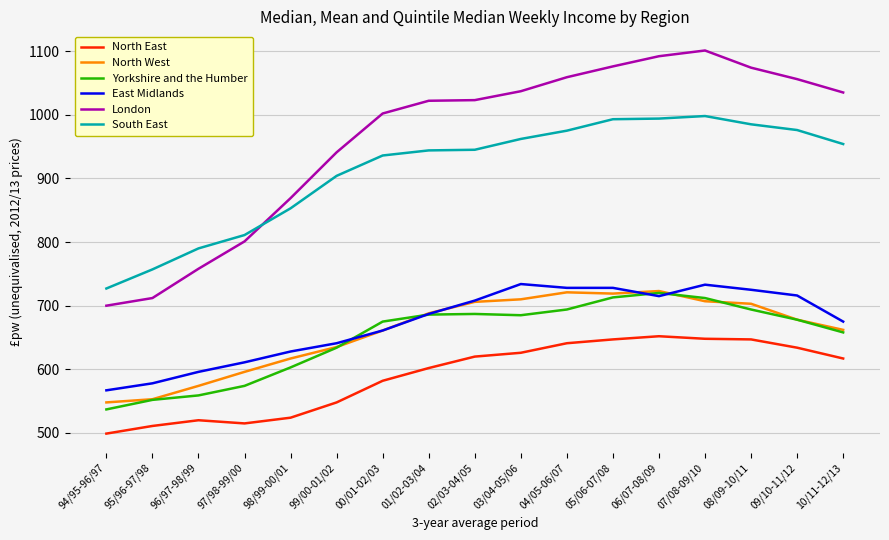

How many values in the East Midlands series are below 687?

8